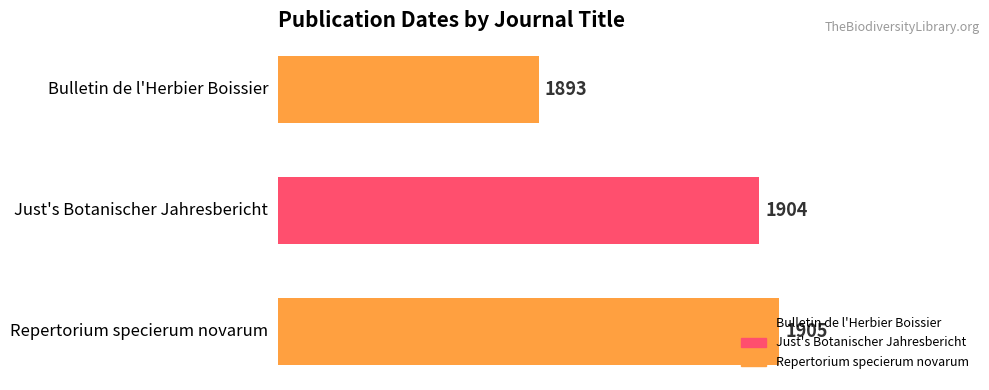

Which category has the lowest value across all series?

Bulletin de l'Herbier Boissier